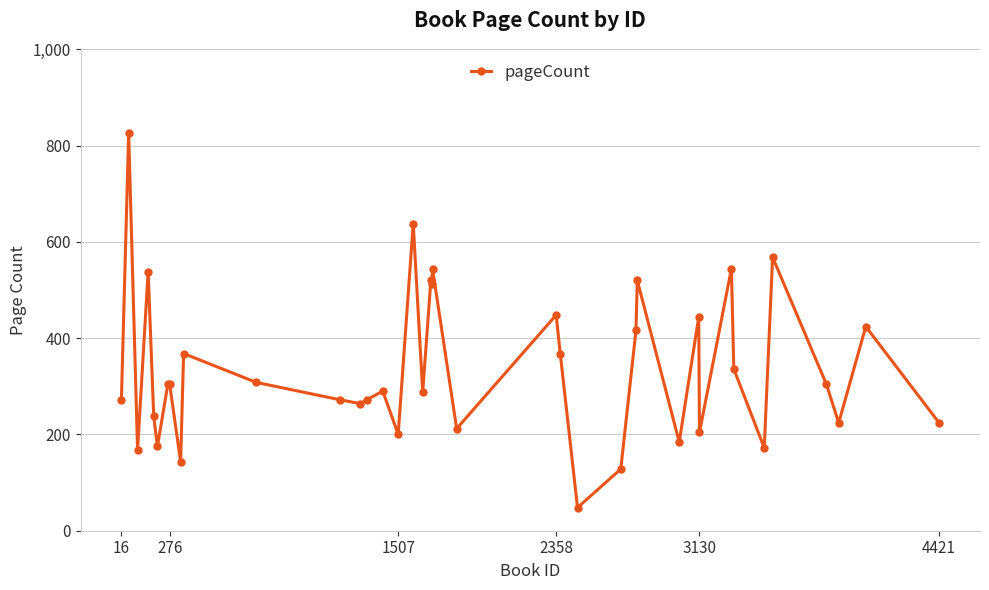

What is the value of the 38th point from the left?

424